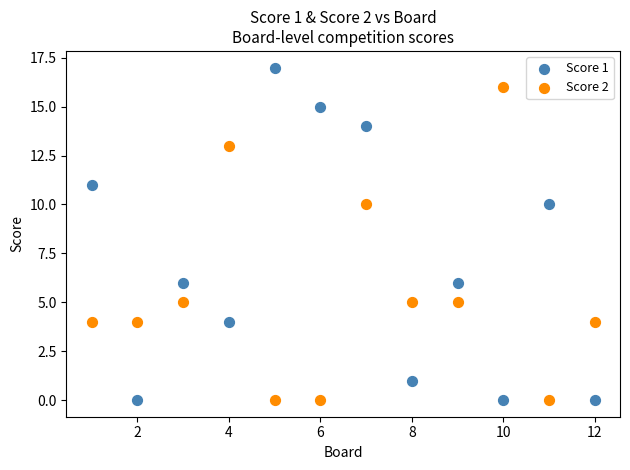

What is the X range (max minus min) for the scatter plot?

11